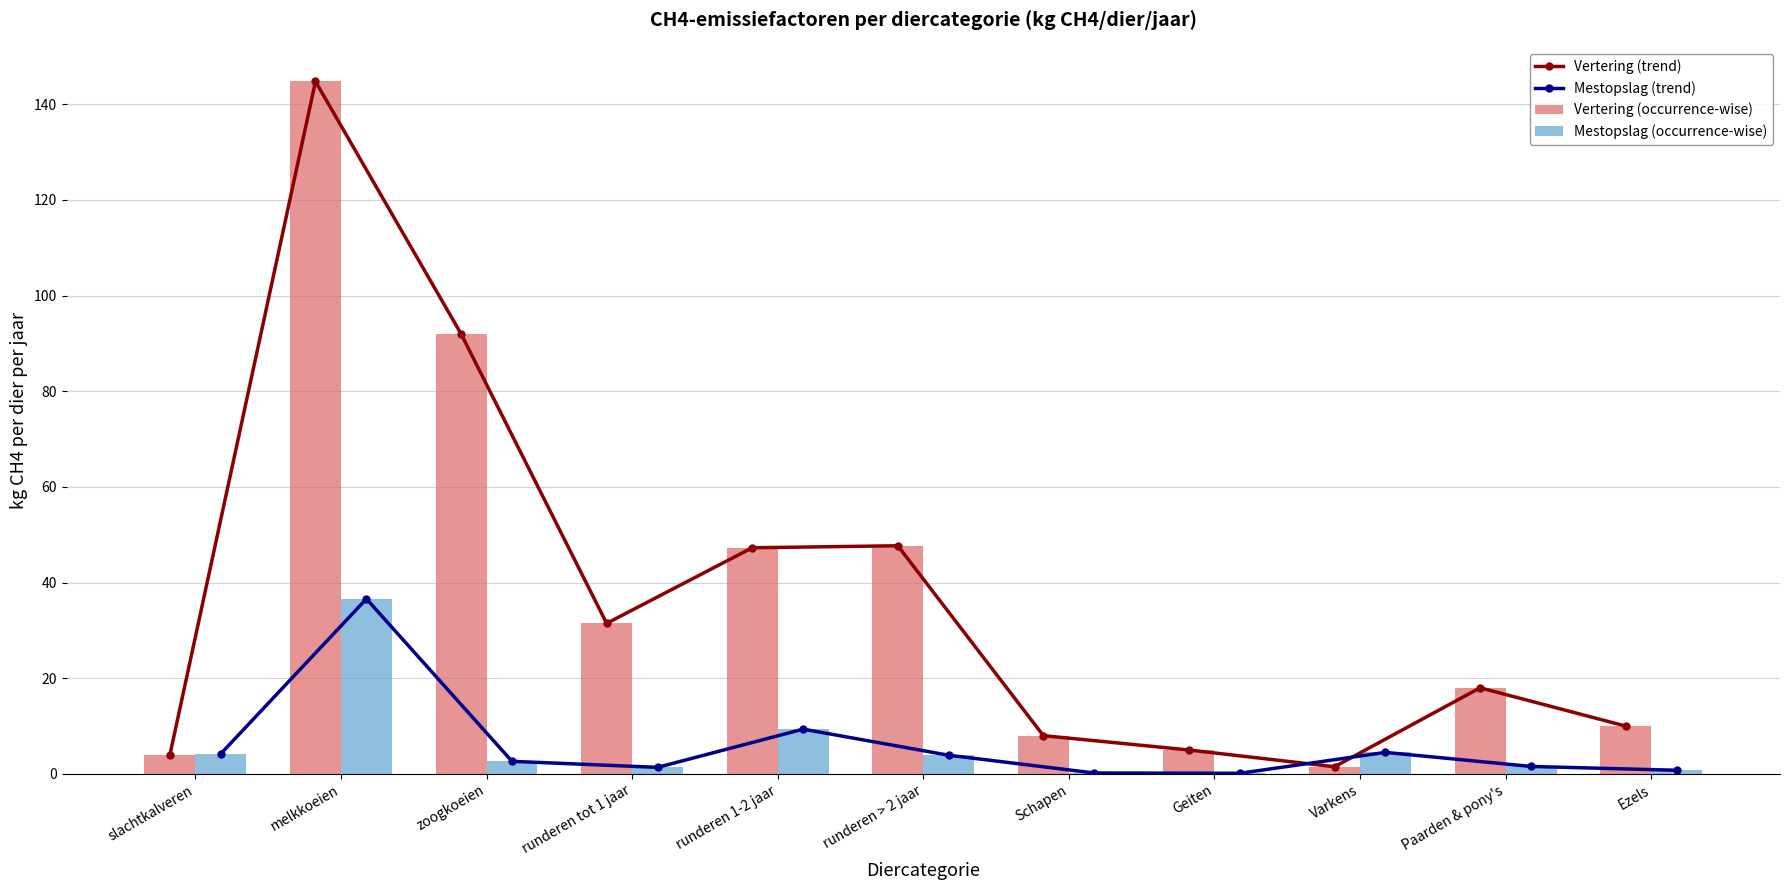

Is it true that Mestopslag (trend) equals 1.3 at Ezels?

False